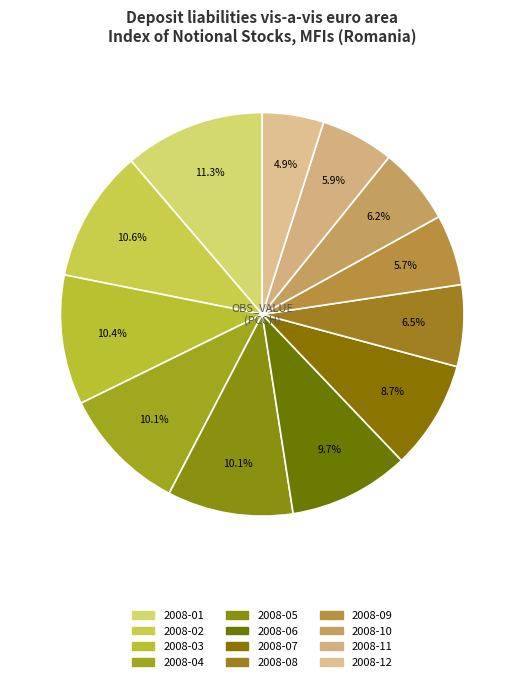

How many slices are in this pie chart?

12